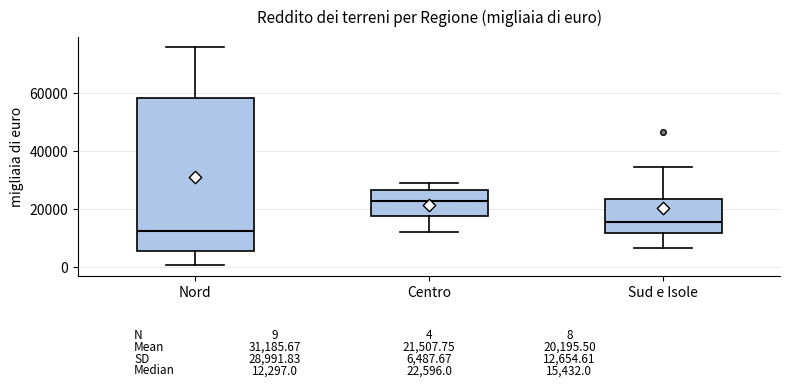

Which box is the tallest, from its lower edge to its upper edge?

Nord